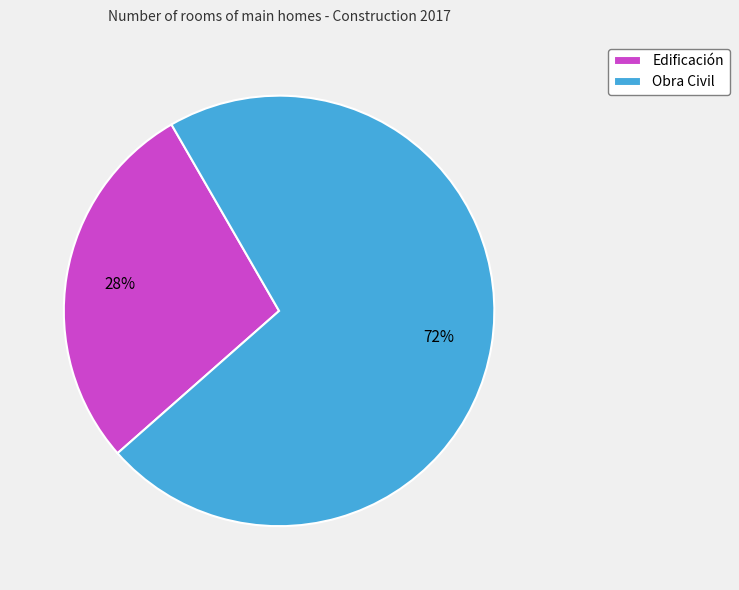

Which slice represents more than half of the pie?

Obra Civil